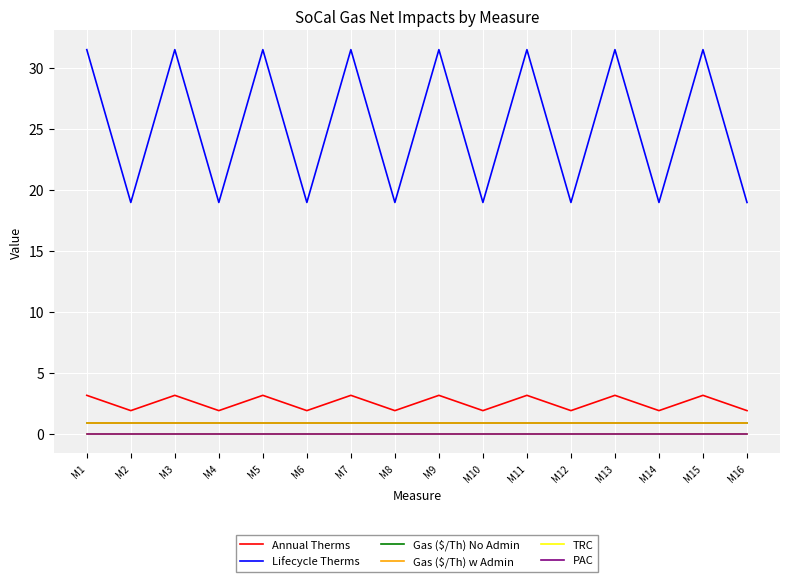

Does the chart display data point markers on the line(s)?

No